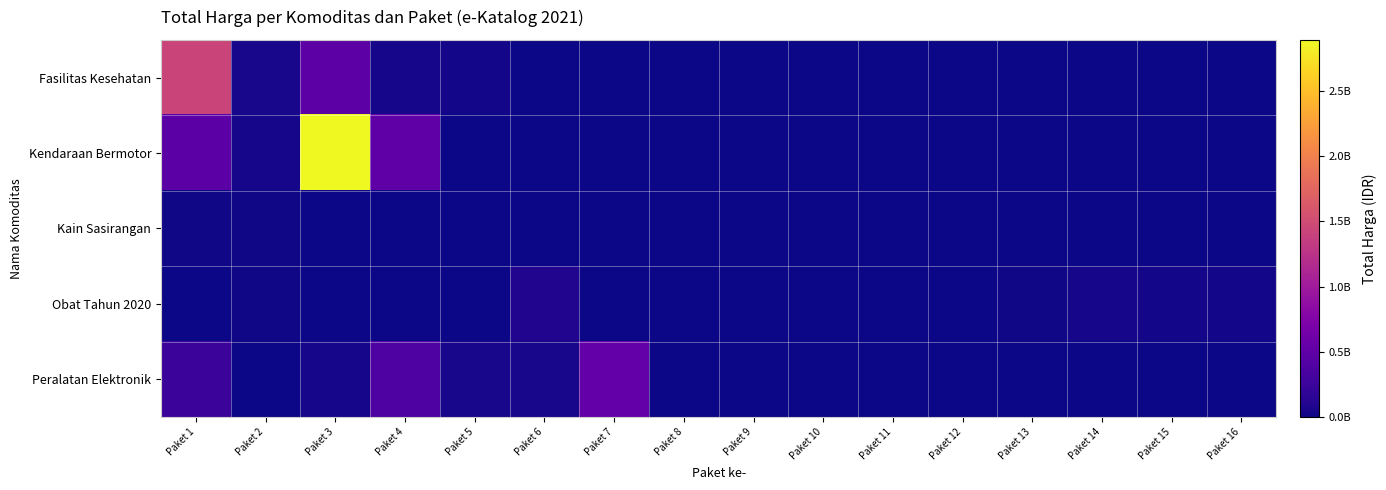

Which series has the largest range (max minus min)?

Kendaraan Bermotor